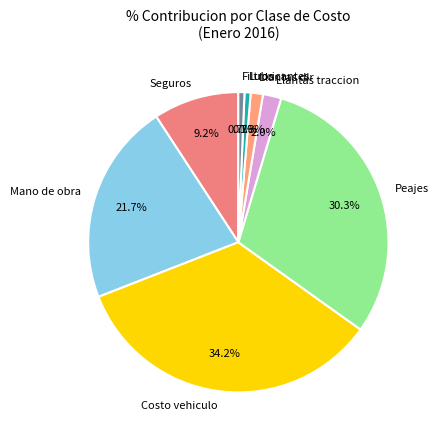

Approximately how many times larger is the value at Llantas traccion compared to Llantas dir?

1.5